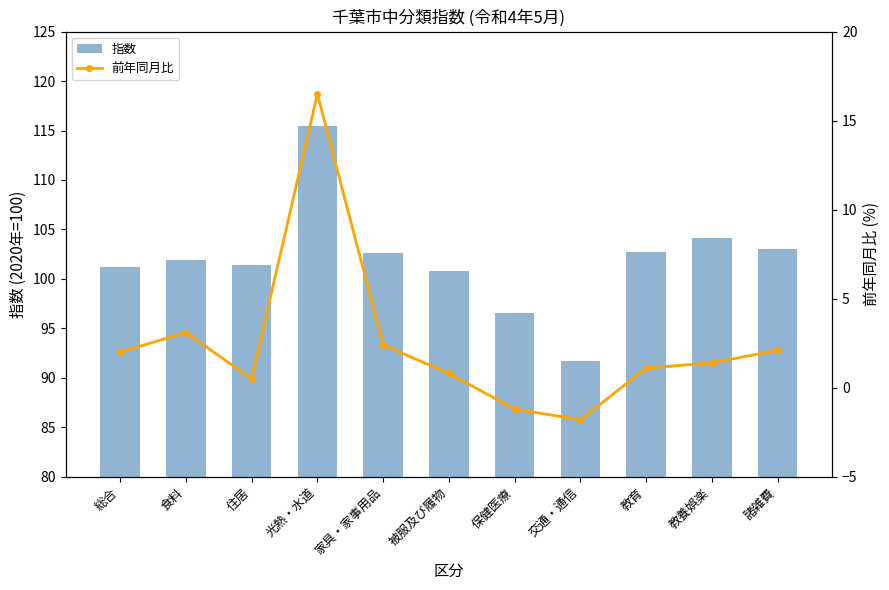

What is the maximum value shown in the chart?

115.5